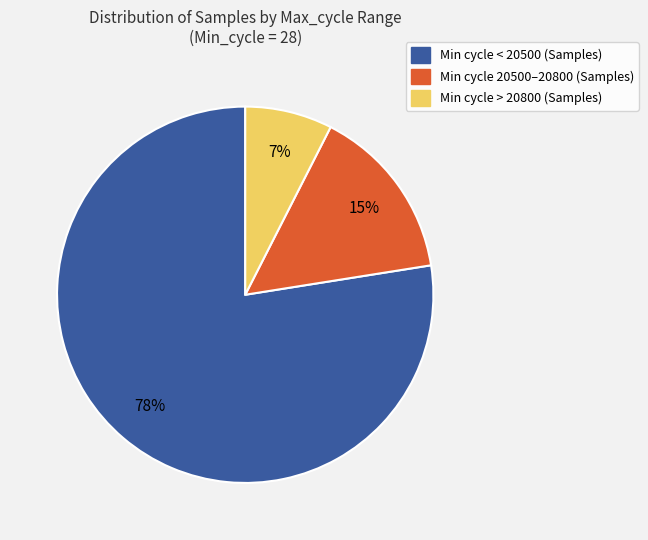

Is there any slice that represents more than half of the pie?

Yes